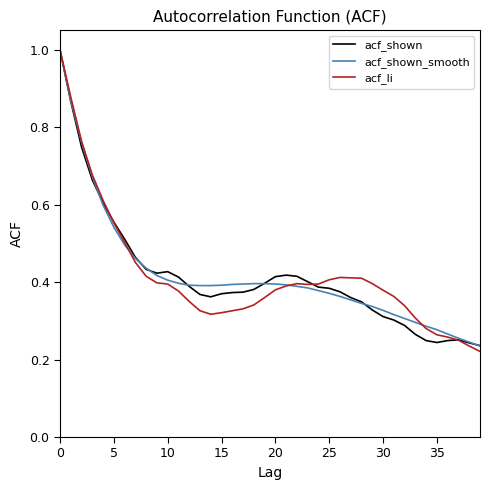

What is the maximum value for acf_shown_smooth?

1.0